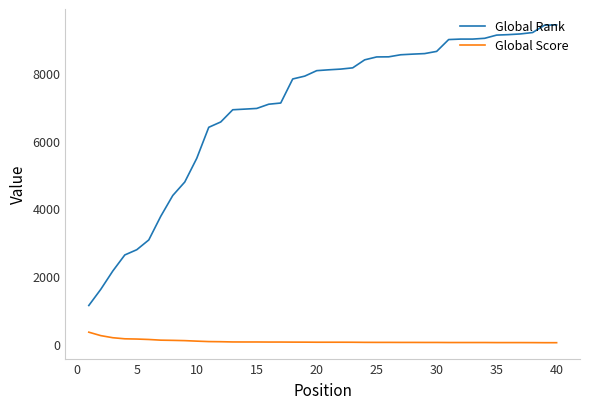

True or false: Global Rank and Global Score intersect in this chart.

False